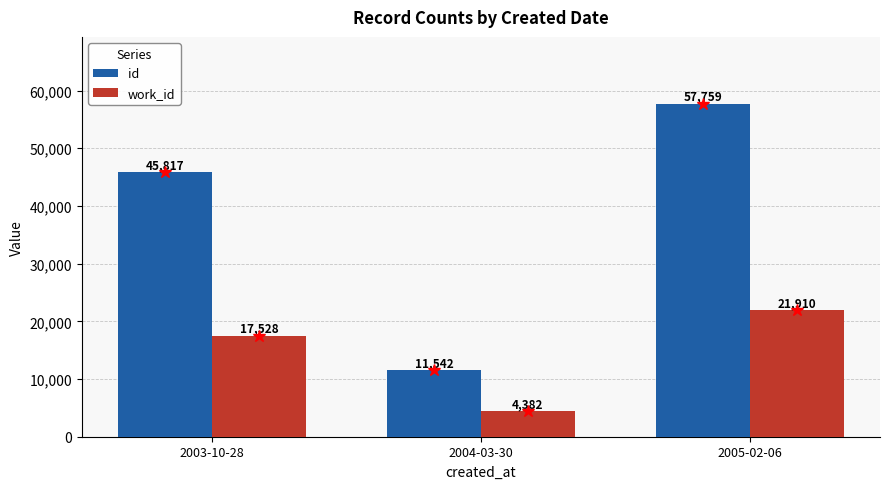

Reading left to right, list all the values displayed in this chart.

id: 2003-10-28=45817	2004-03-30=11542	2005-02-06=57759
work_id: 2003-10-28=17528	2004-03-30=4382	2005-02-06=21910